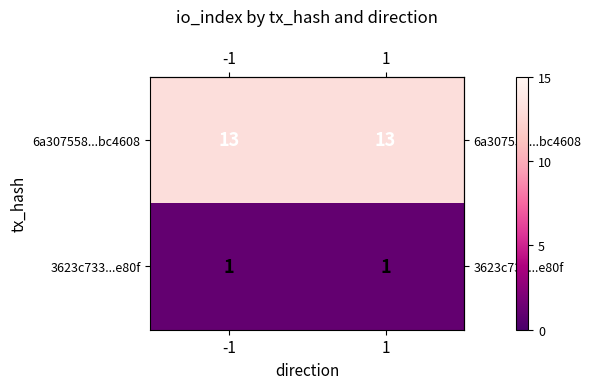

Which series has the largest total across all categories?

6a307558...bc4608